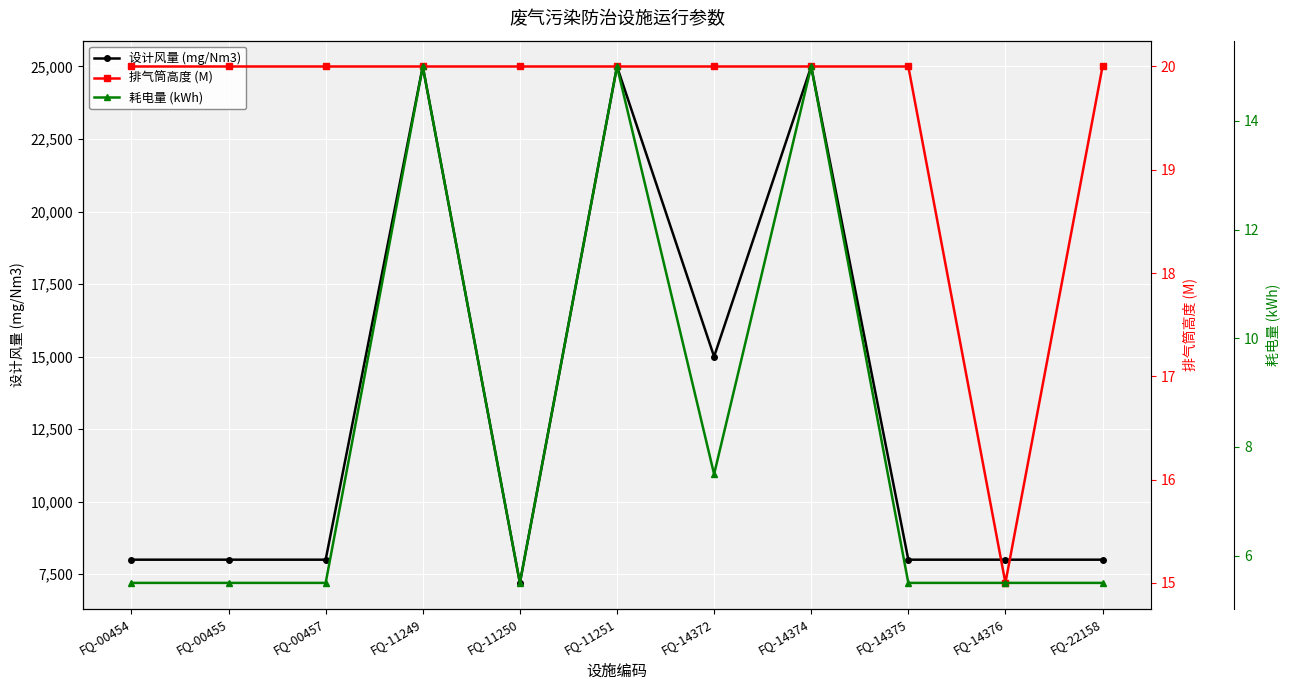

Which category has the lowest value across all series?

FQ-00454